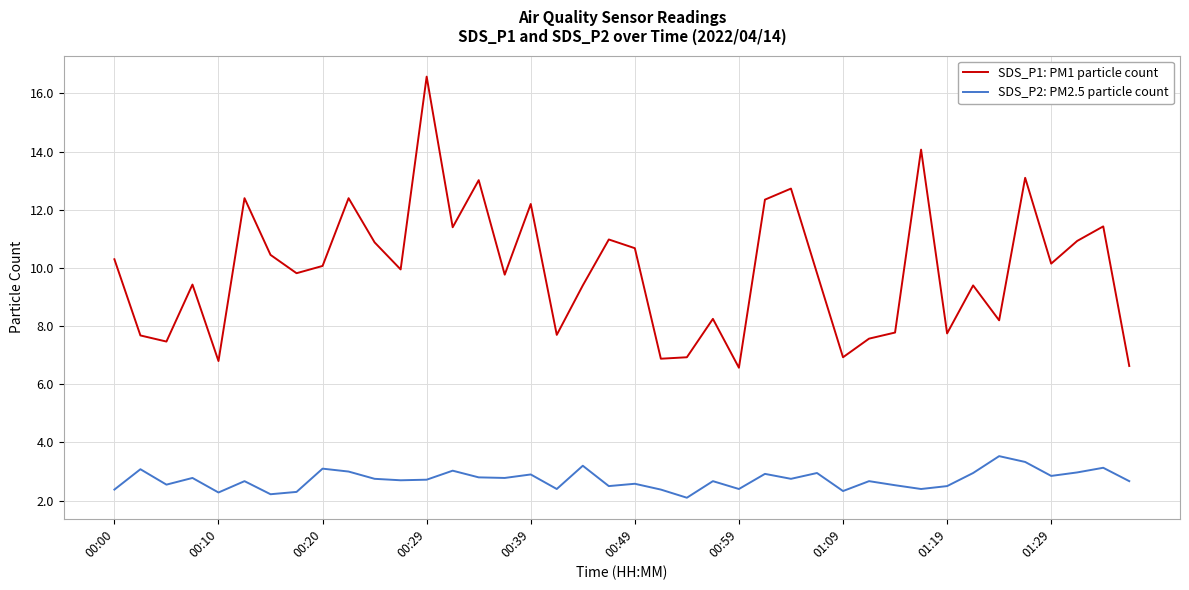

True or false: SDS_P2: PM2.5 particle count and SDS_P1: PM1 particle count intersect in this chart.

False